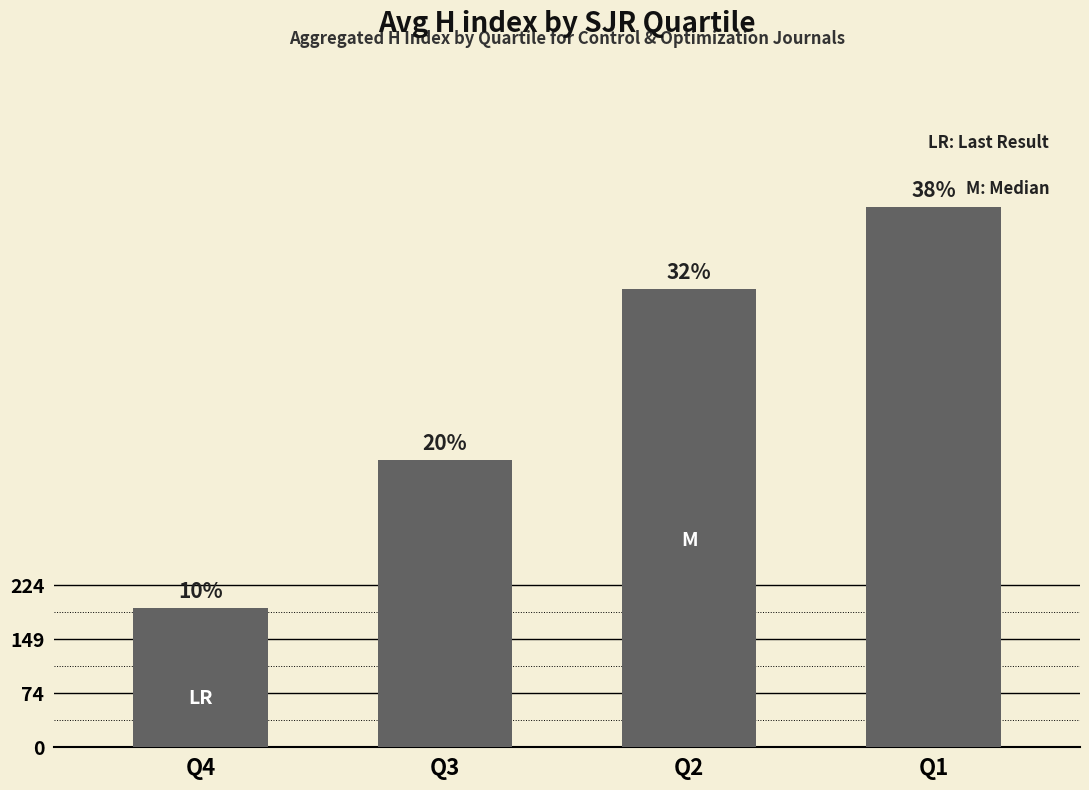

What is the difference between the maximum and second lowest values?

351